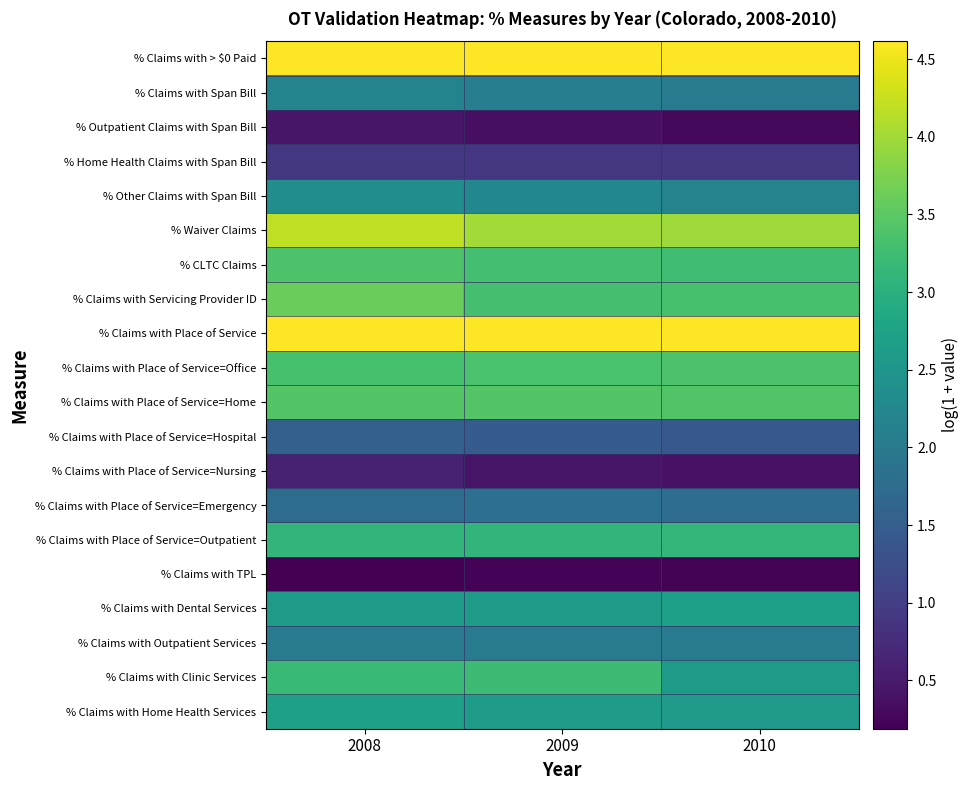

What is the spread (max minus min) of values at 2009?

4.4